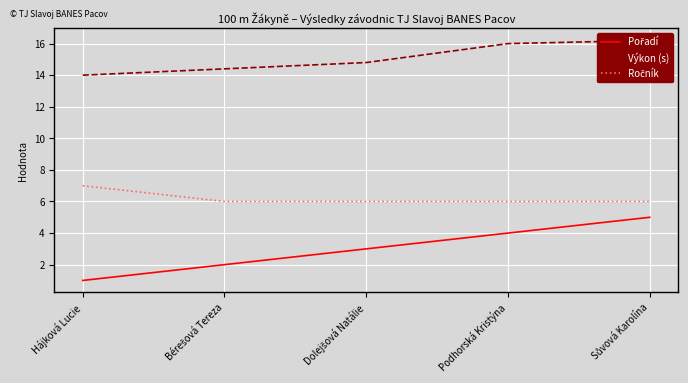

Is the value of Pořadí at Bérešová Tereza greater than the value of Výkon (s) at Podhorská Kristýna?

No